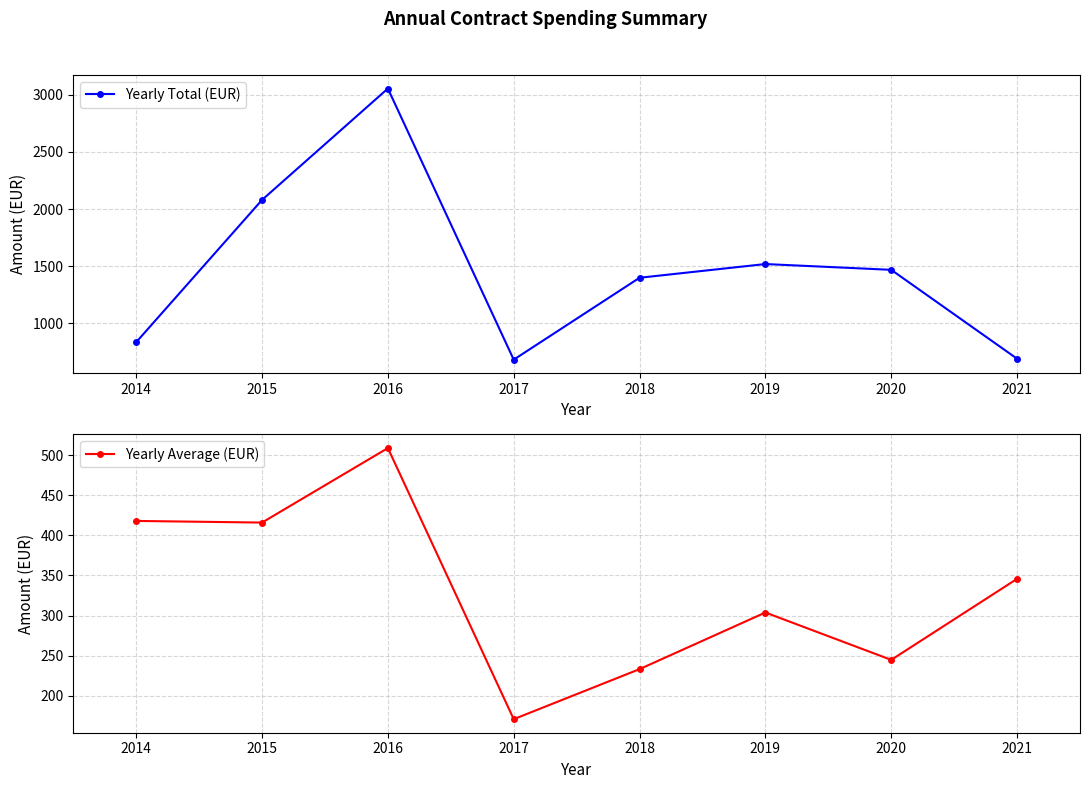

List the series in order of their overall mean, highest first.

Yearly Total (EUR), Yearly Average (EUR)